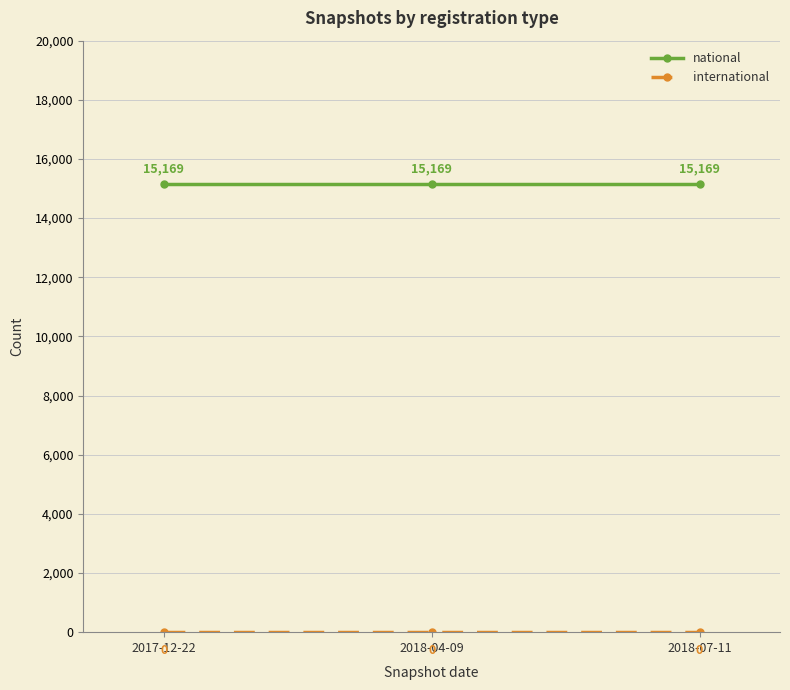

What is the highest value of the national series?

15169